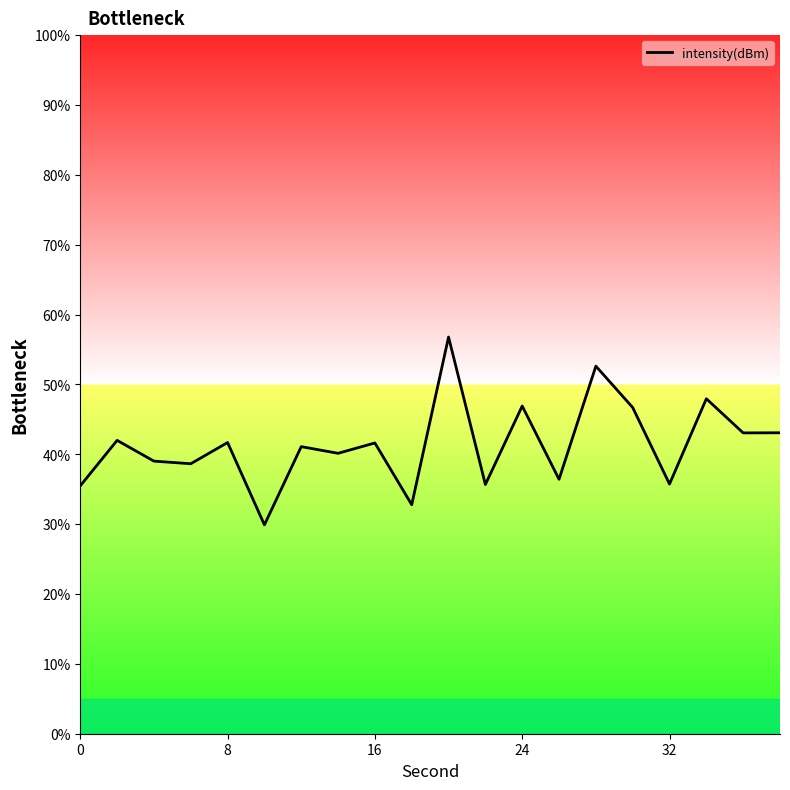

What is the difference between the maximum and minimum values?

26.9